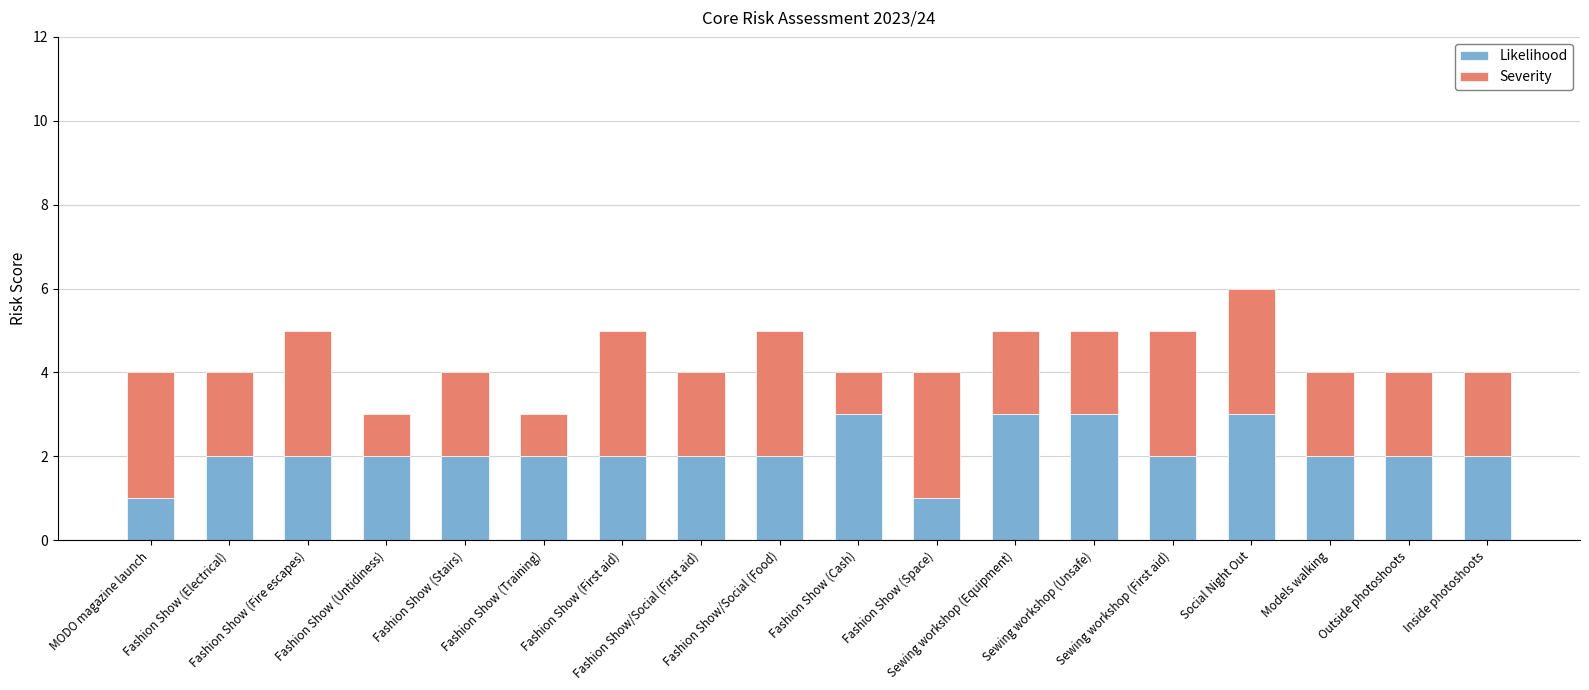

What are all the series names shown in the legend?

Likelihood, Severity